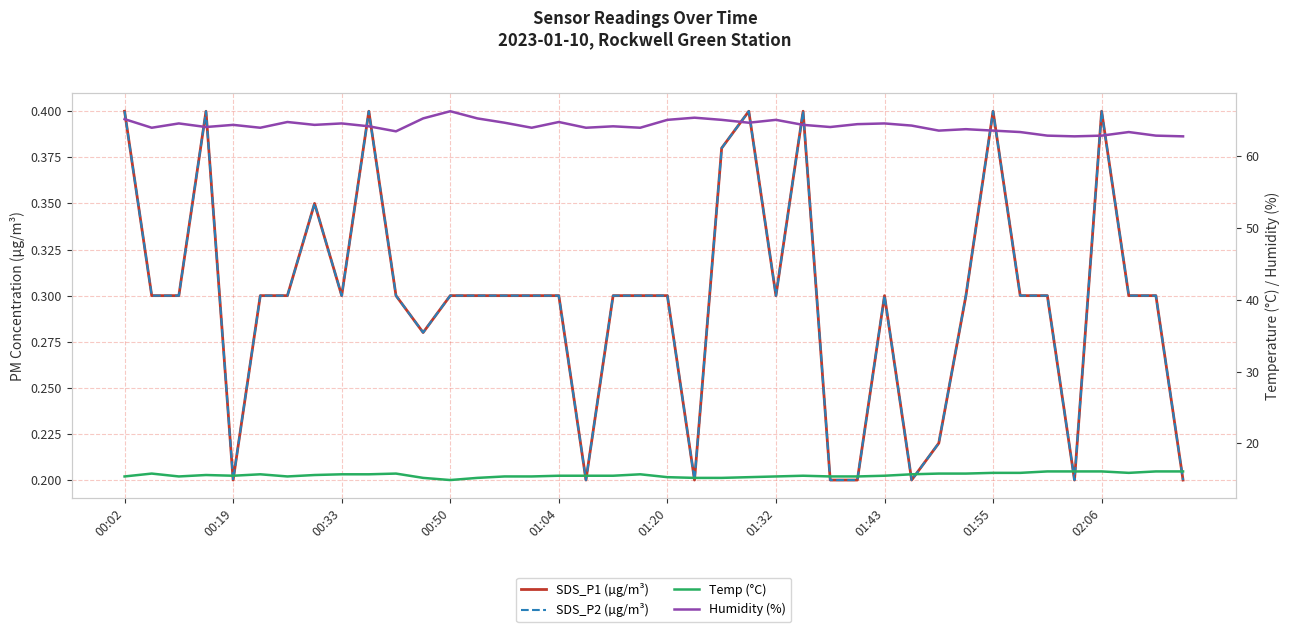

Which series has the largest total across all categories?

Humidity (%)